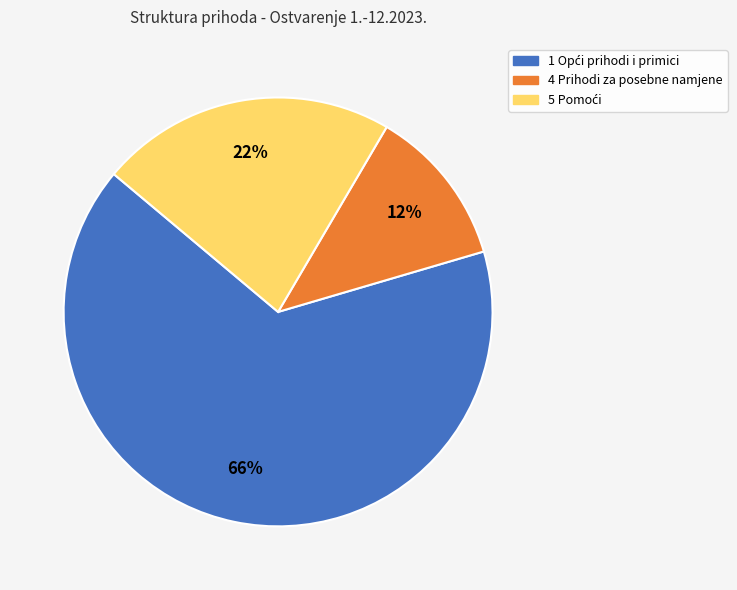

Is there any slice that represents more than half of the pie?

Yes